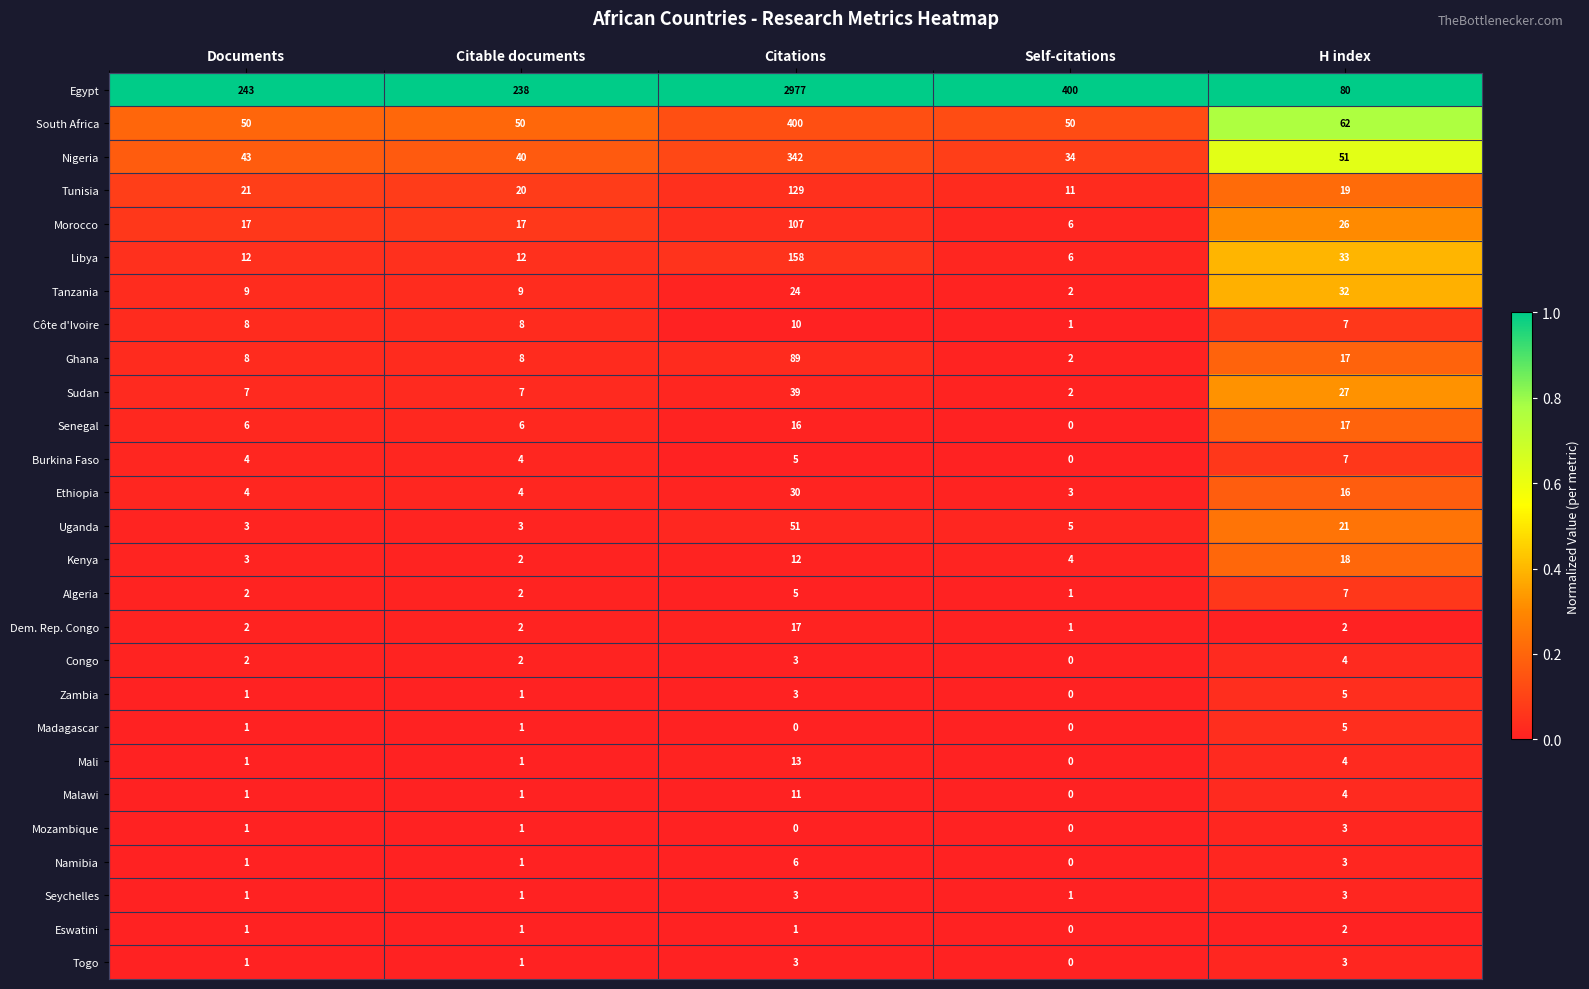

What is the average value of the Libya series?

44